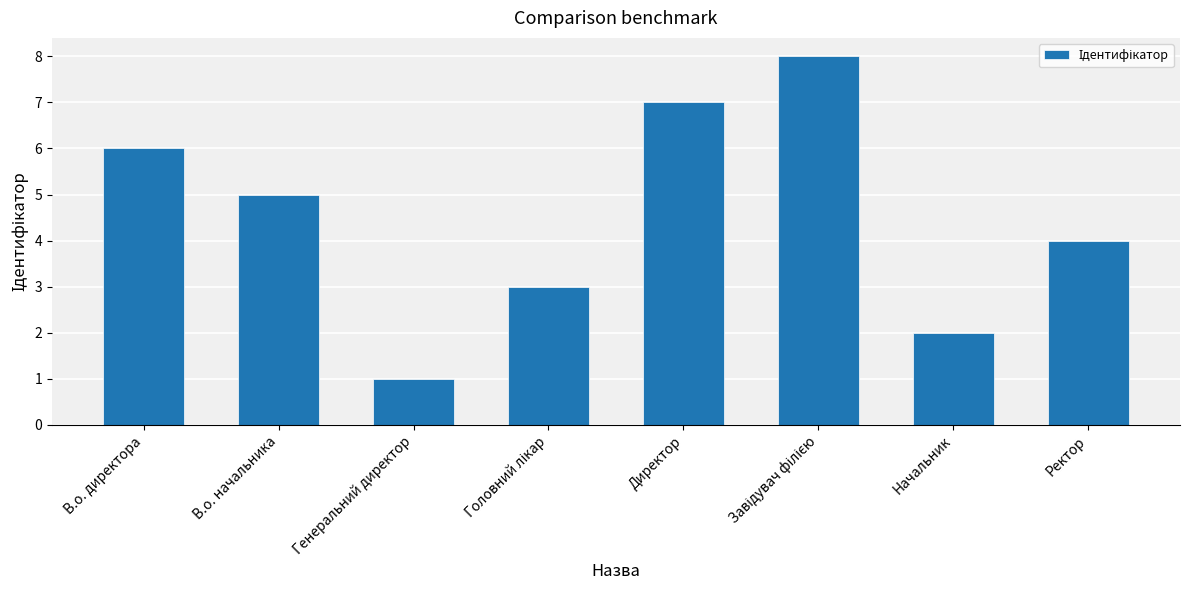

How many distinct data groups are displayed?

1